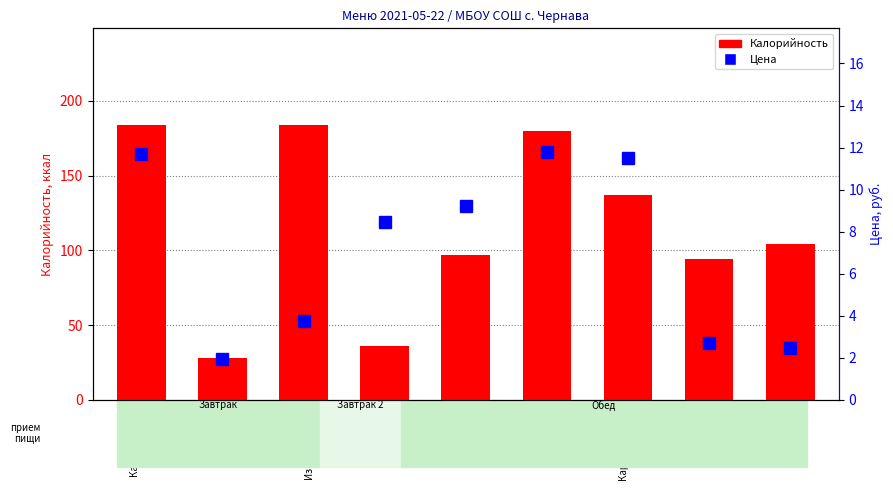

How many groups of bars are there?

9